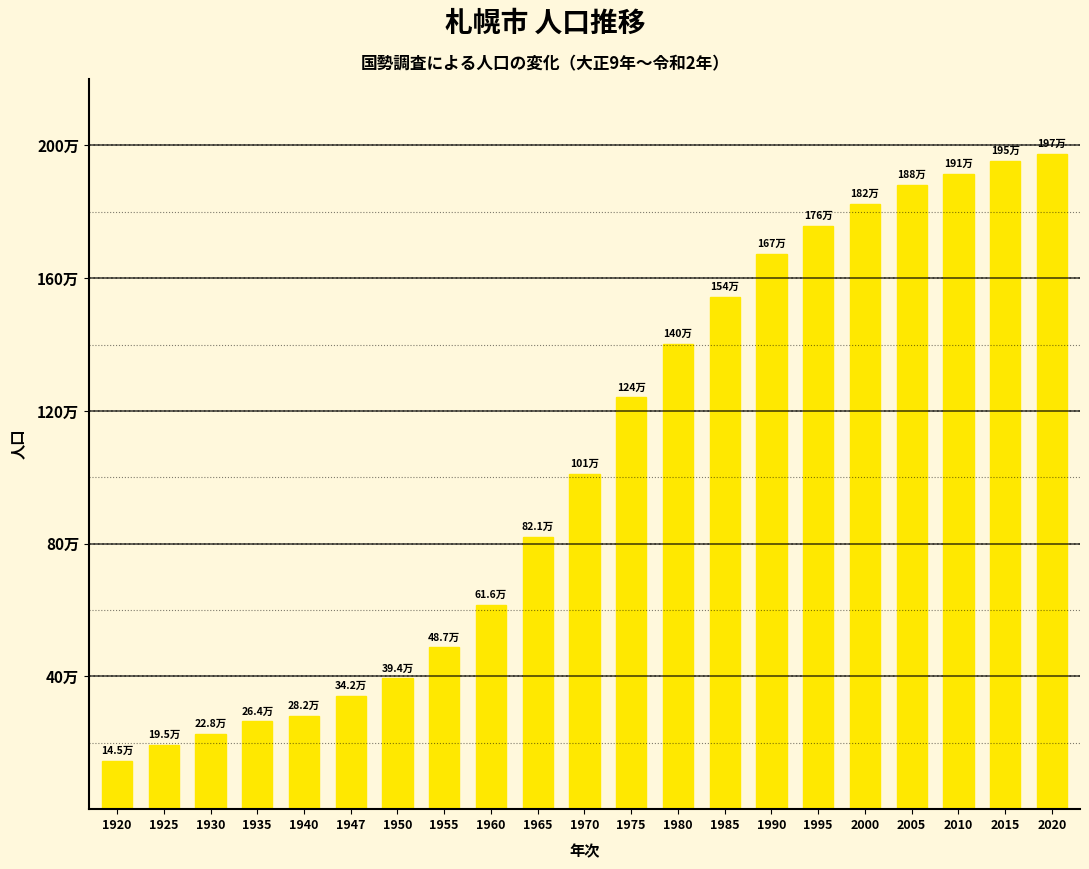

At which label does the data first exceed 1010123?

1975